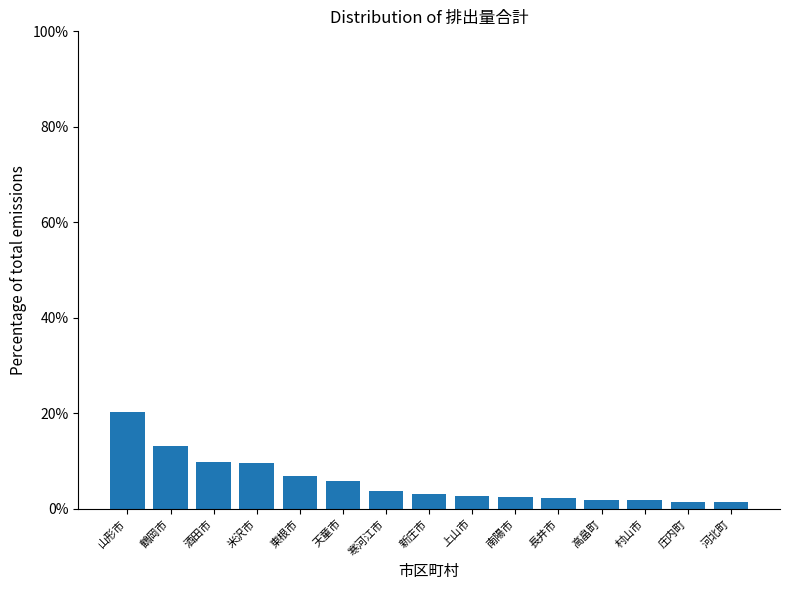

What is the sum of all values?

86.4